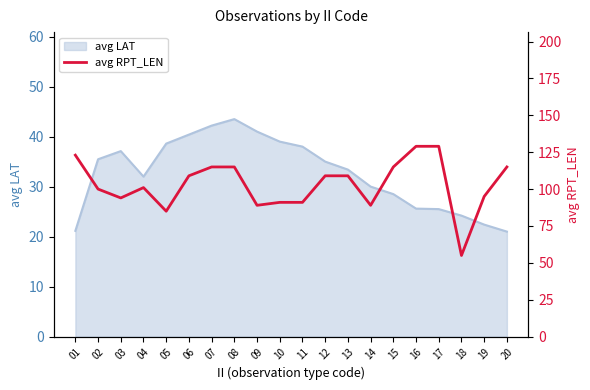

How many data points does each series have?

20